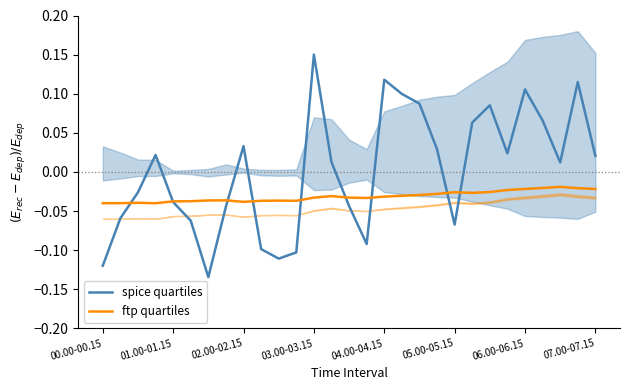

Which series has the widest spread of values?

spice quartiles